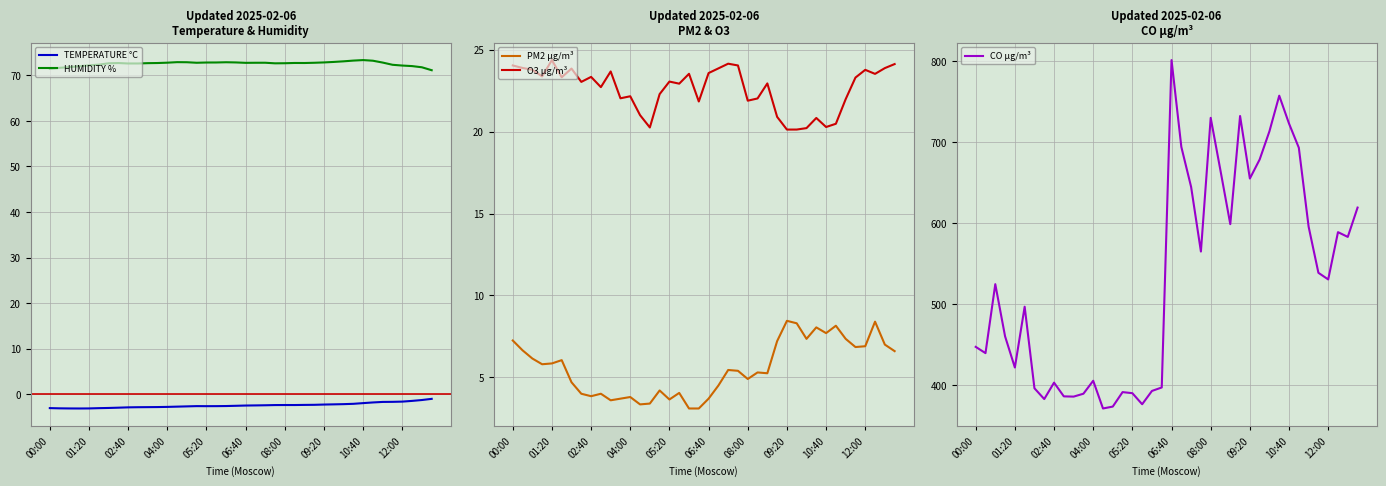

Is it true that HUMIDITY % equals 71.4 at 00:00?

True